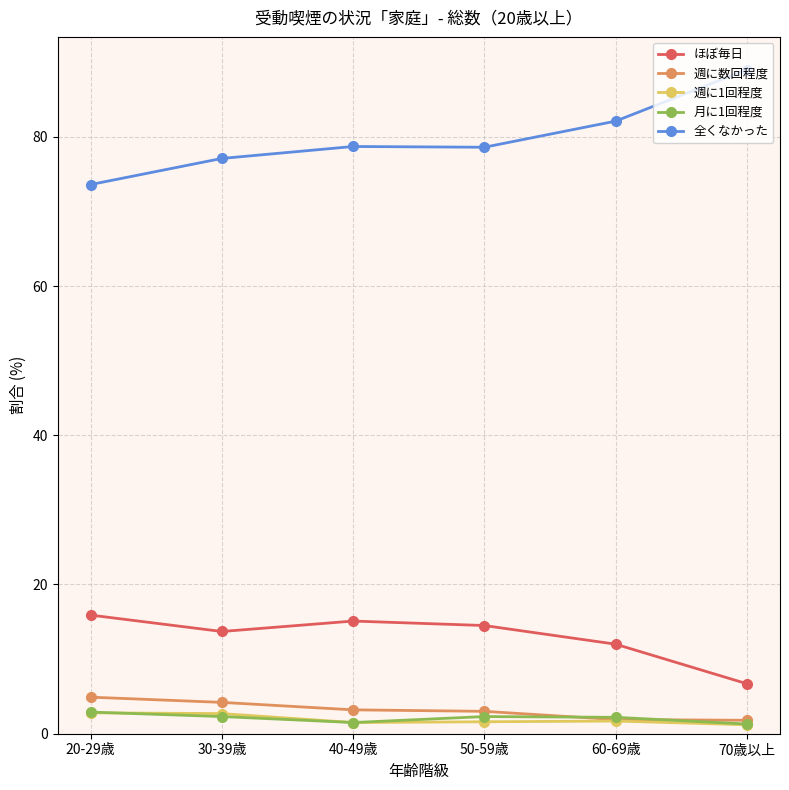

True or false: ほぼ毎日 has more than 1 interior local peaks.

False